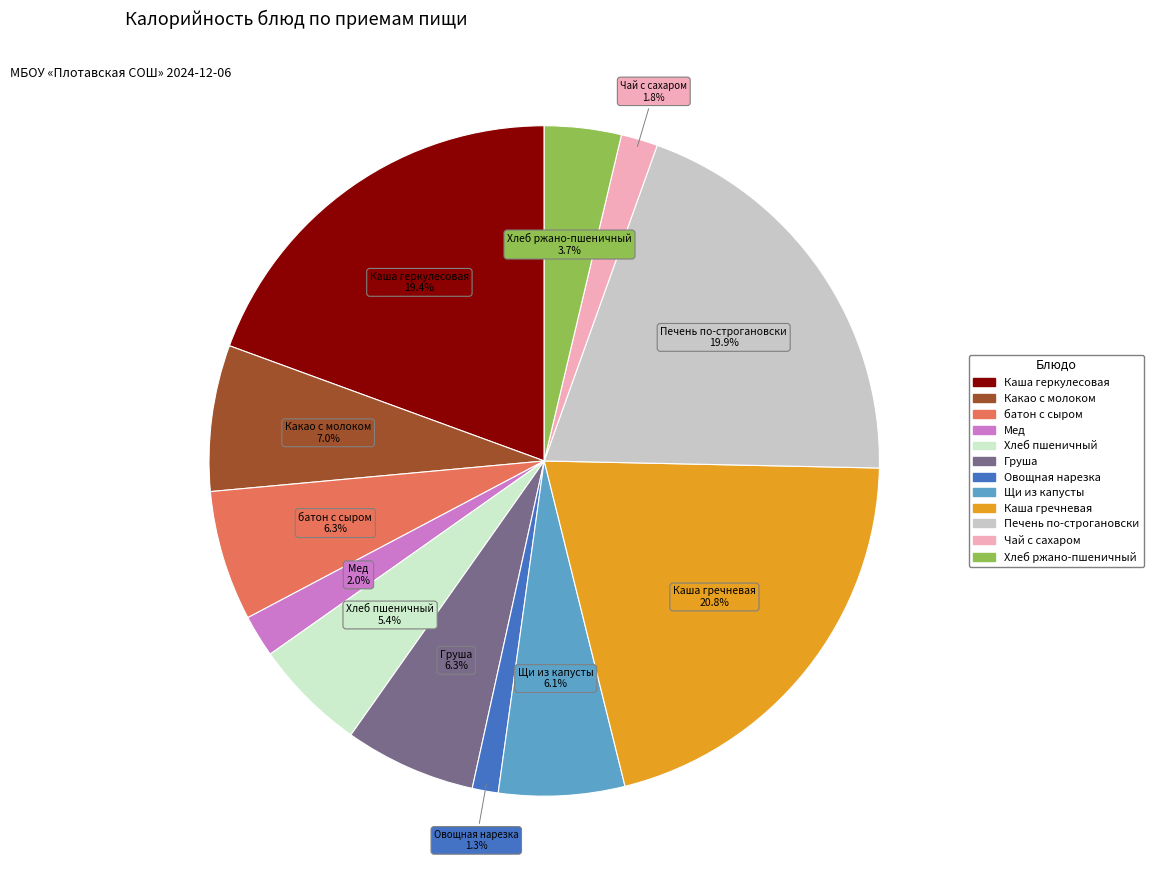

What percentage is the Какао с молоком slice, to the nearest percent?

7%